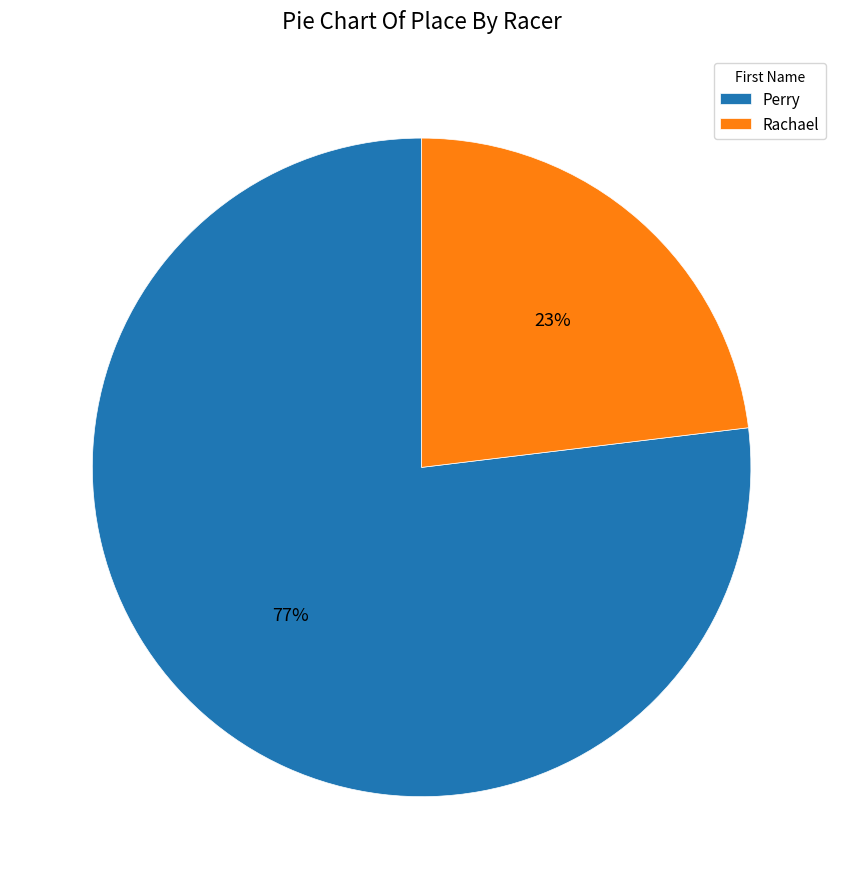

To the nearest percent, what portion does Rachael represent?

23%